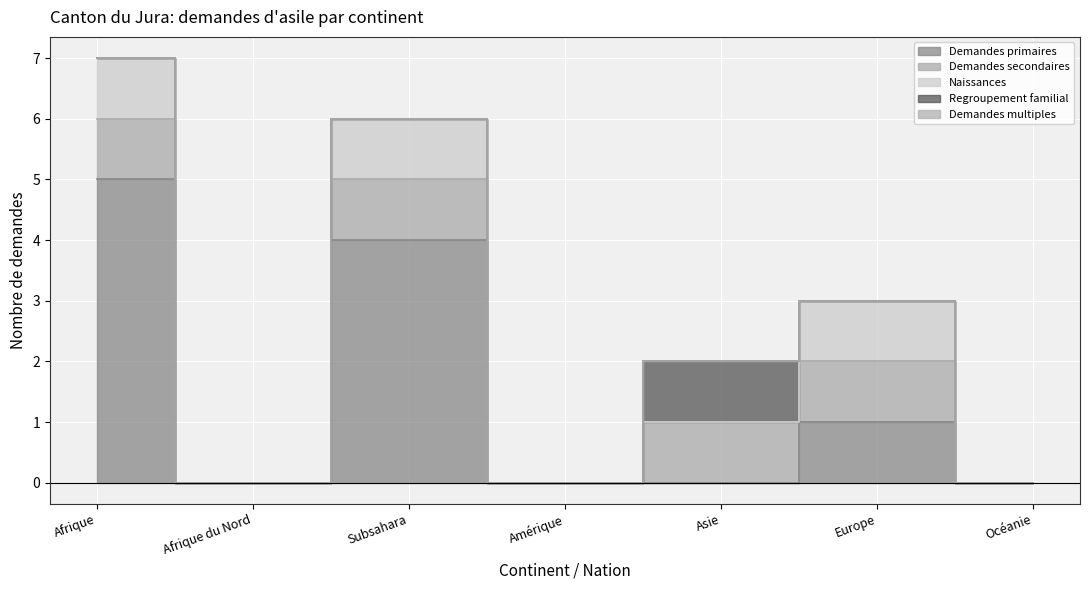

What are all the series names shown in the legend?

Demandes primaires, Demandes secondaires, Naissances, Regroupement familial, Demandes multiples